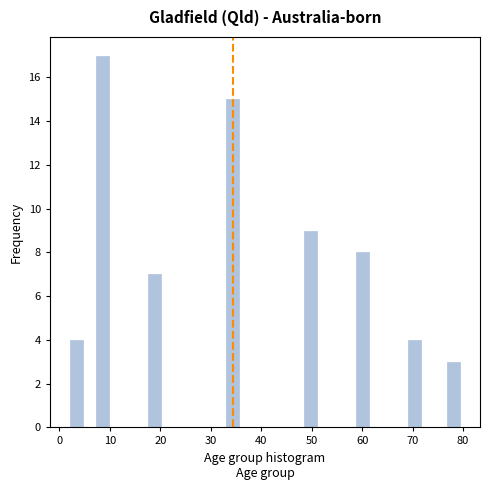

Around what value on the x-axis is the tallest bar? Give the approximate position of its centre, as read against the axis.

8